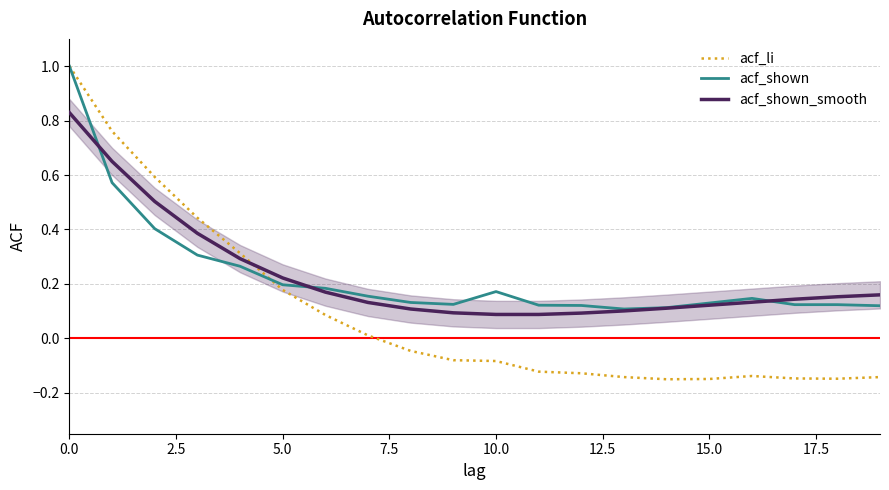

What is the greatest value displayed?

1.0